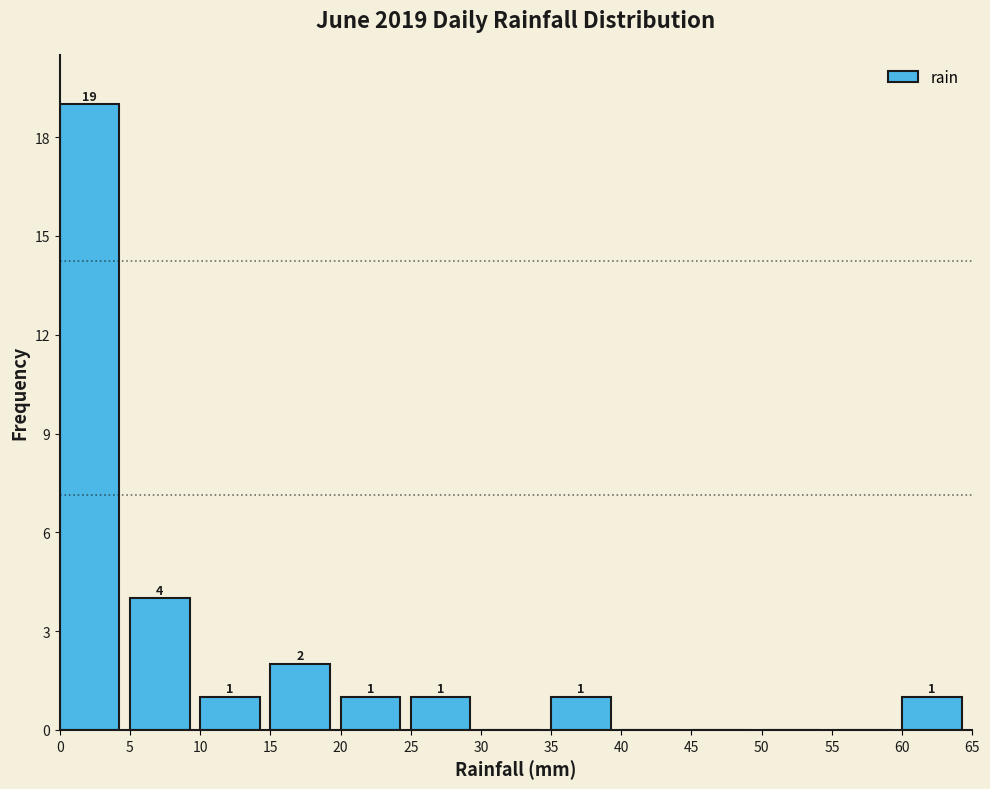

Which range on the x-axis has the tallest bar?

0 to 5